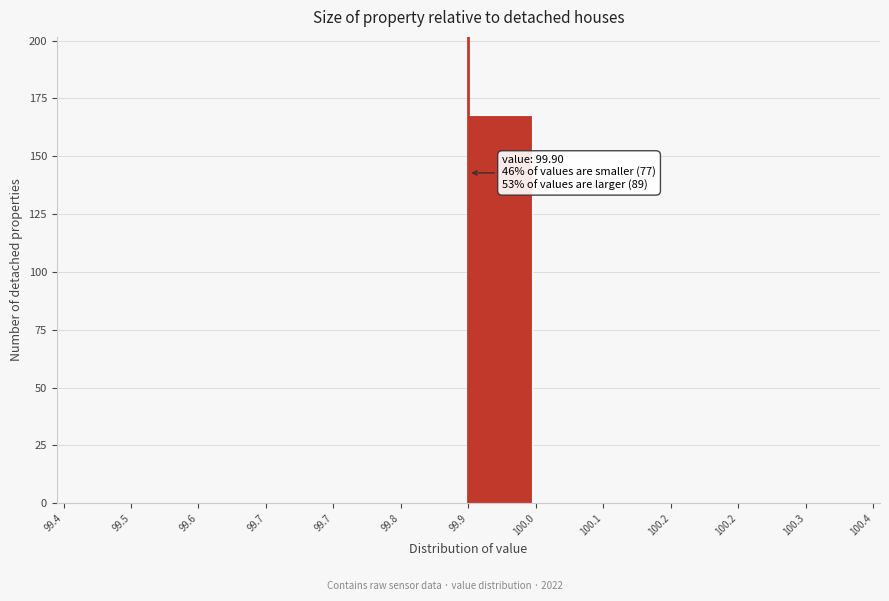

Count the number of categories in the chart.

12